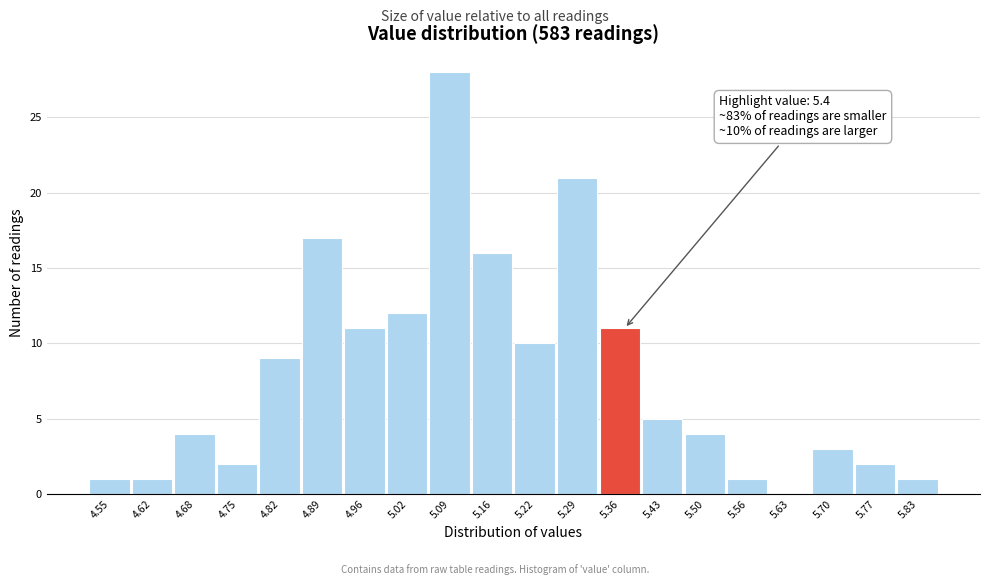

Reading left to right, list all the values displayed in this chart.

4.55=1	4.62=1	4.68=4	4.75=2	4.82=9	4.89=17	4.96=11	5.02=12	5.09=28	5.16=16	5.22=10	5.29=21	5.36=11	5.43=5	5.50=4	5.56=1	5.63=0	5.70=3	5.77=2	5.83=1